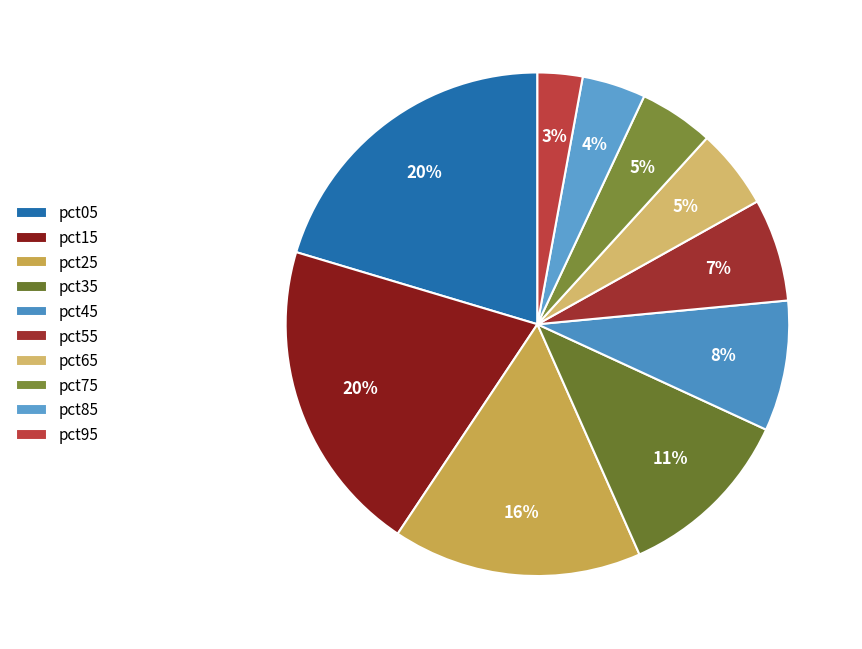

Combined, do pct45 and pct05 account for over 50%?

No